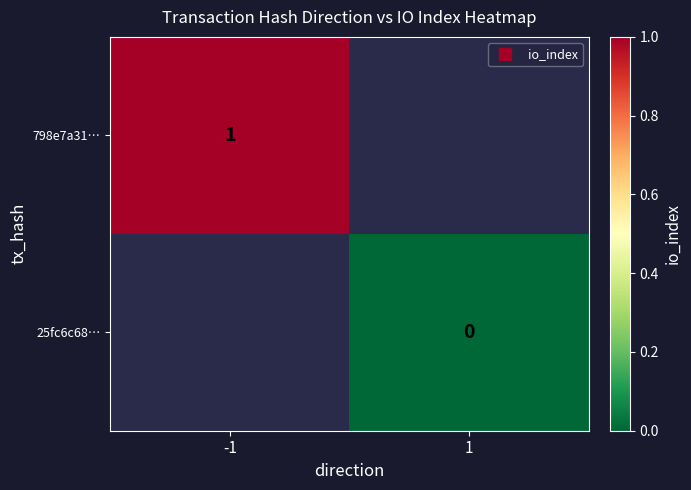

List the series in order of their overall mean, highest first.

798e7a31…, 25fc6c68…